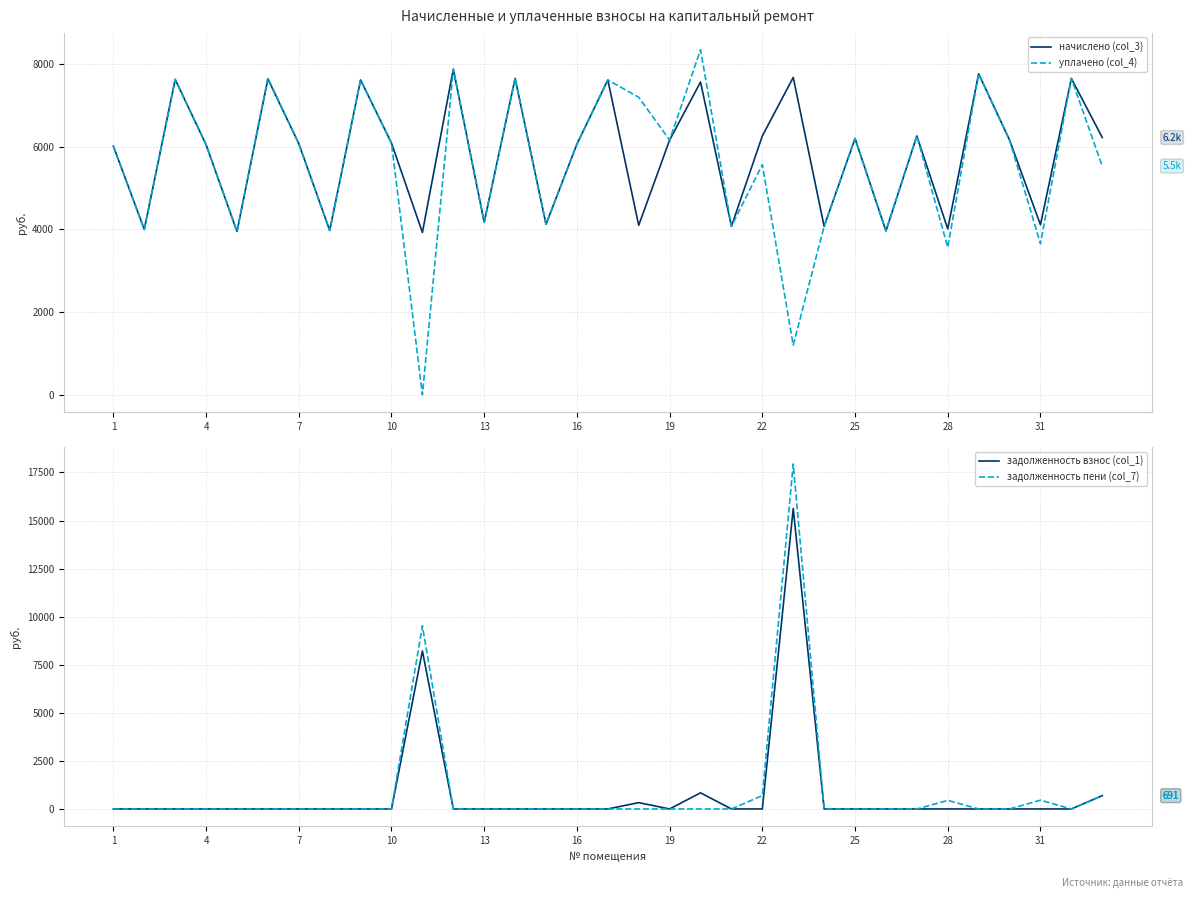

True or false: уплачено (col_4) and начислено (col_3) cross at least once.

False